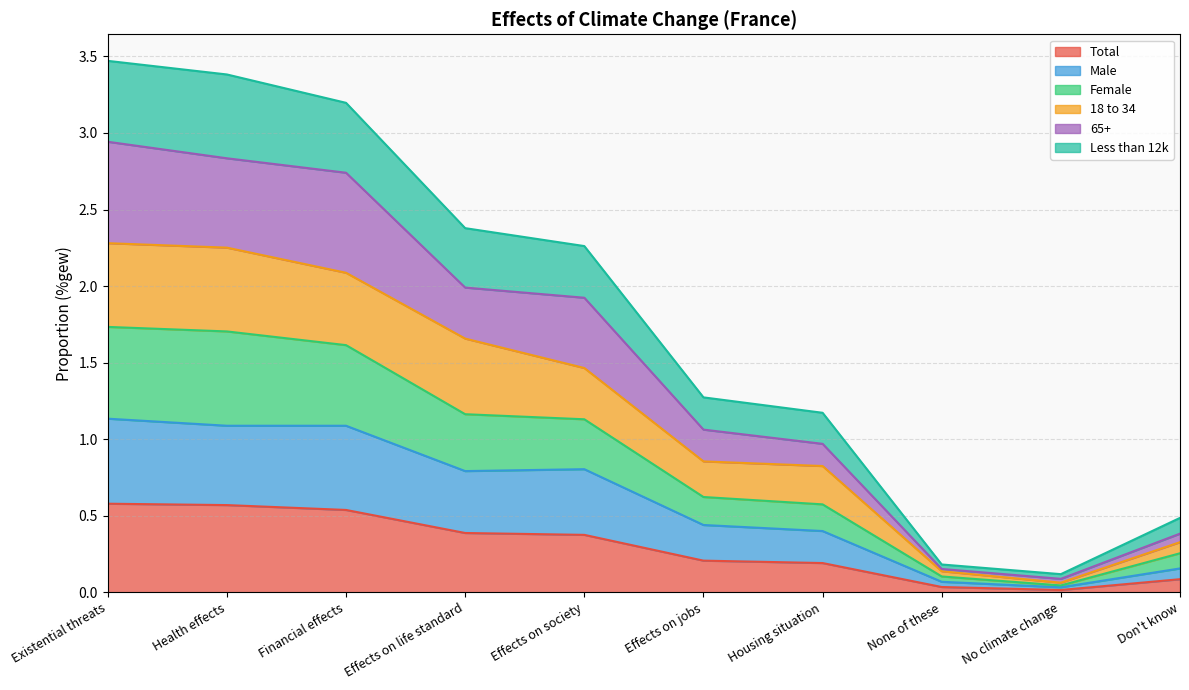

What are all the series names shown in the legend?

Total, Male, Female, 18 to 34, 65+, Less than 12k